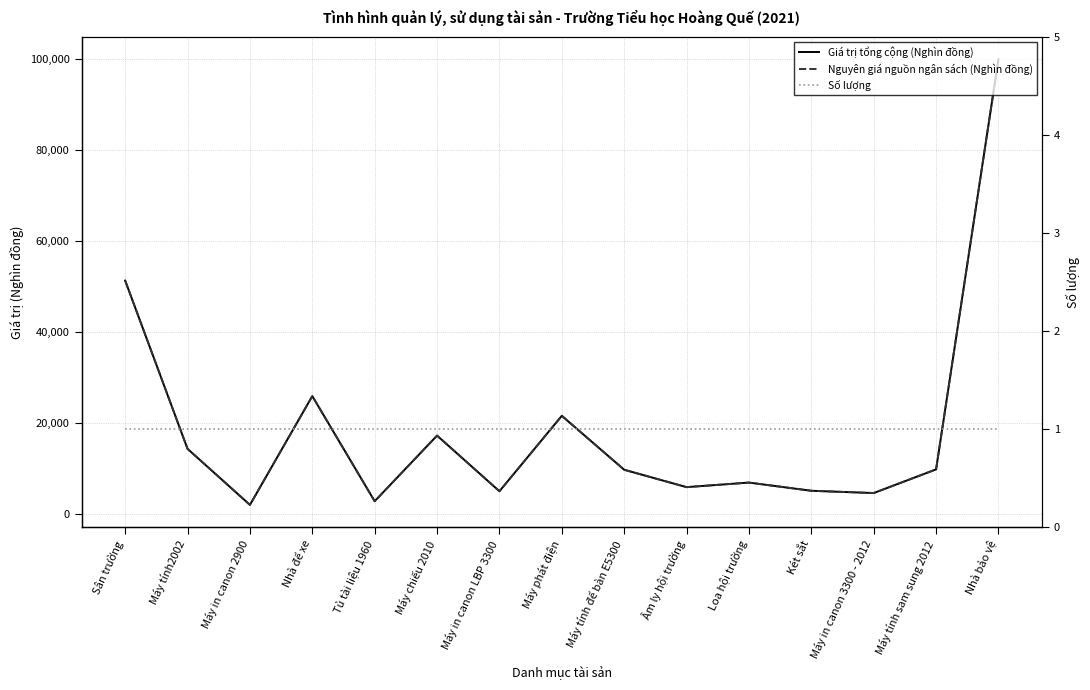

True or false: Số lượng has a value of 1.0 at Loa hội trường.

True